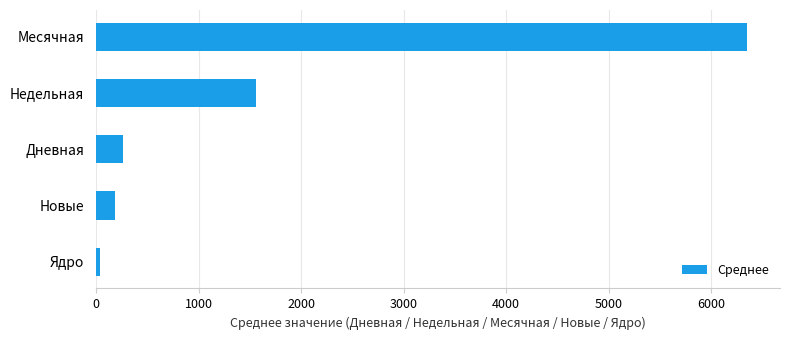

The chart shows a value of 6352.6 at Месячная. True or false?

True